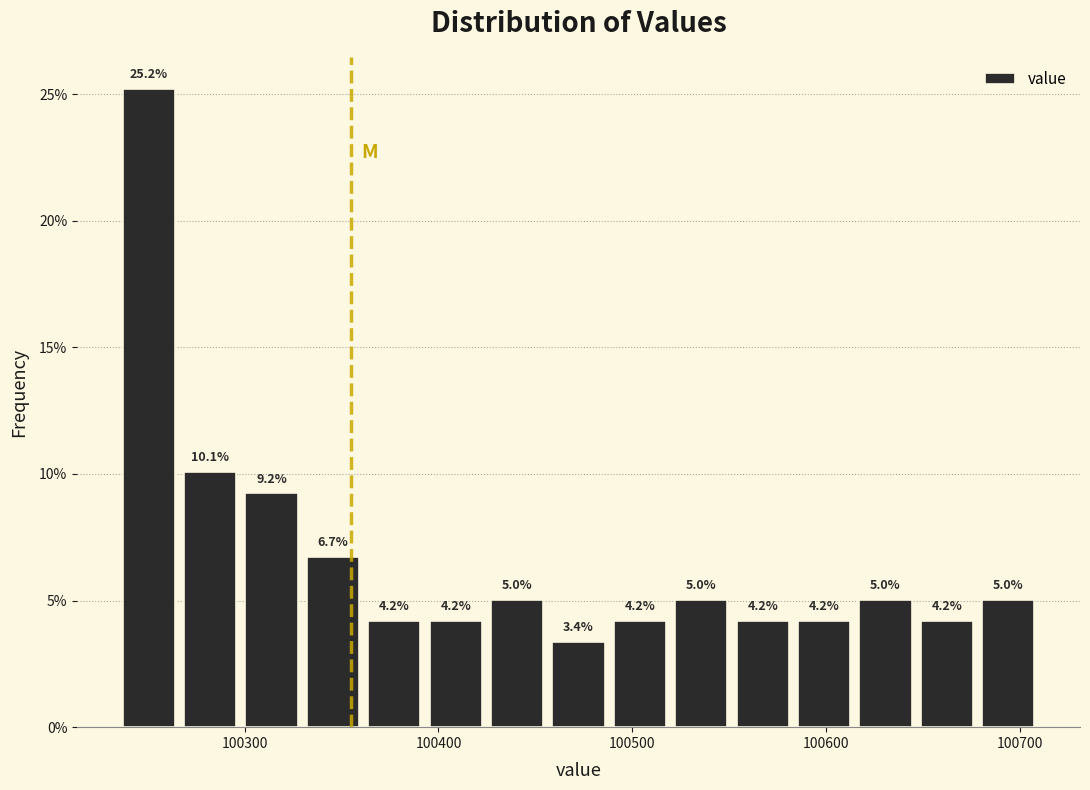

Read against the x-axis, roughly where is the centre of the tallest bar?

100250